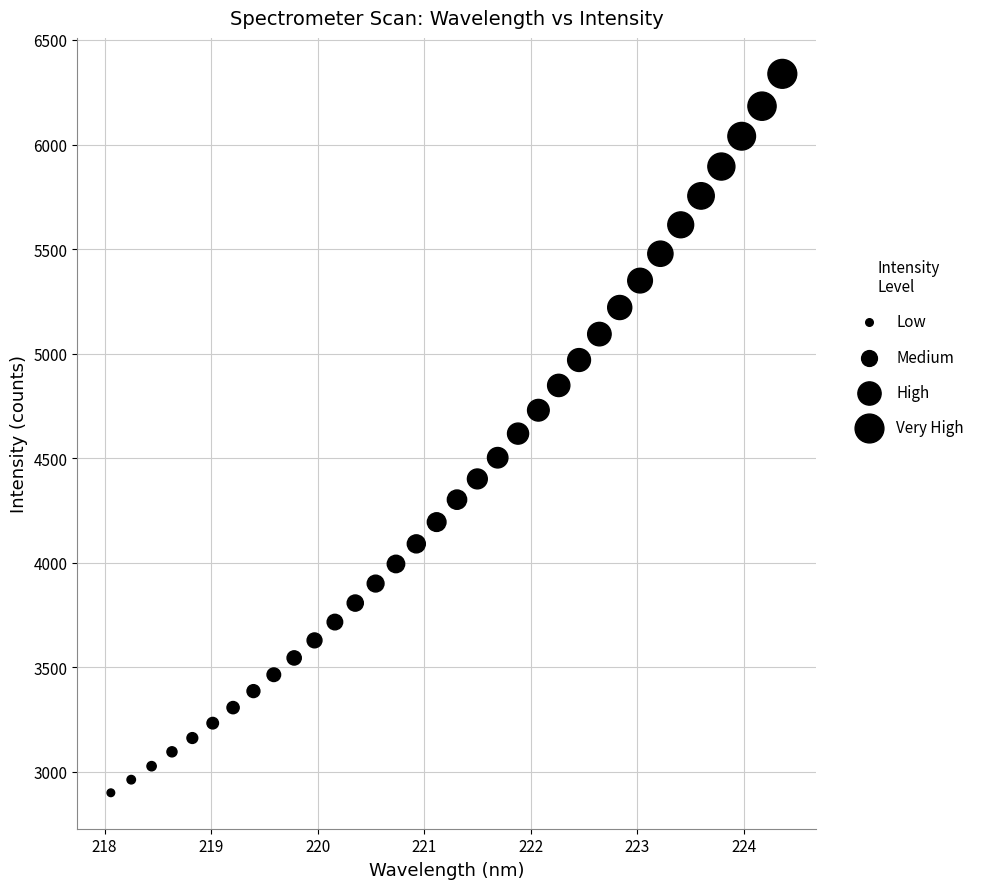

What is the range of Y values (max minus min)?

3439.0